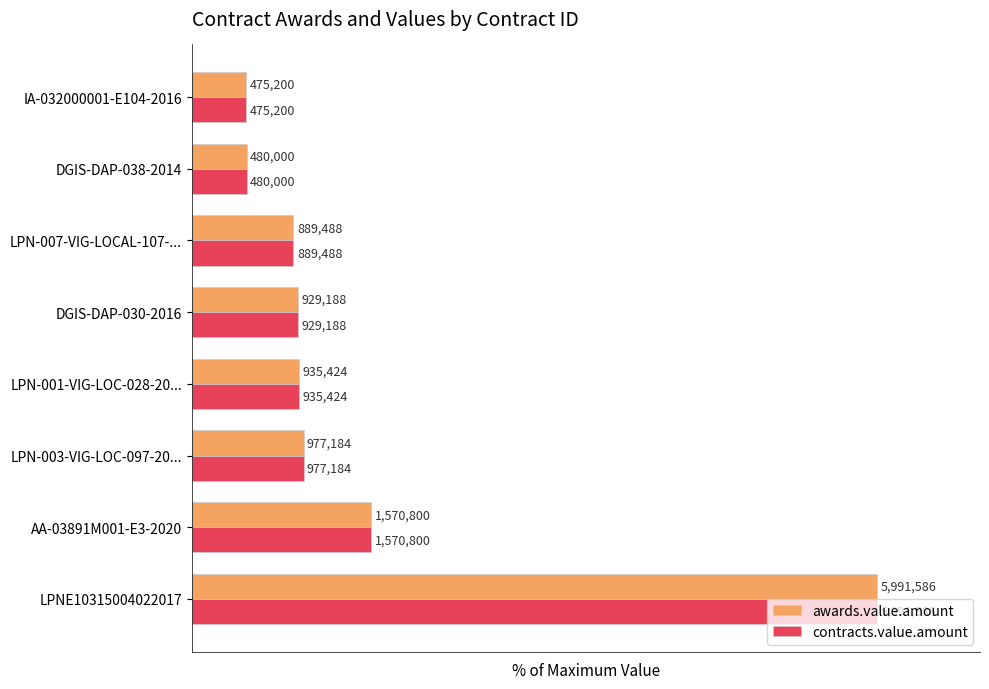

What is the difference between the maximum and minimum values in the awards.value.amount series?

92.1